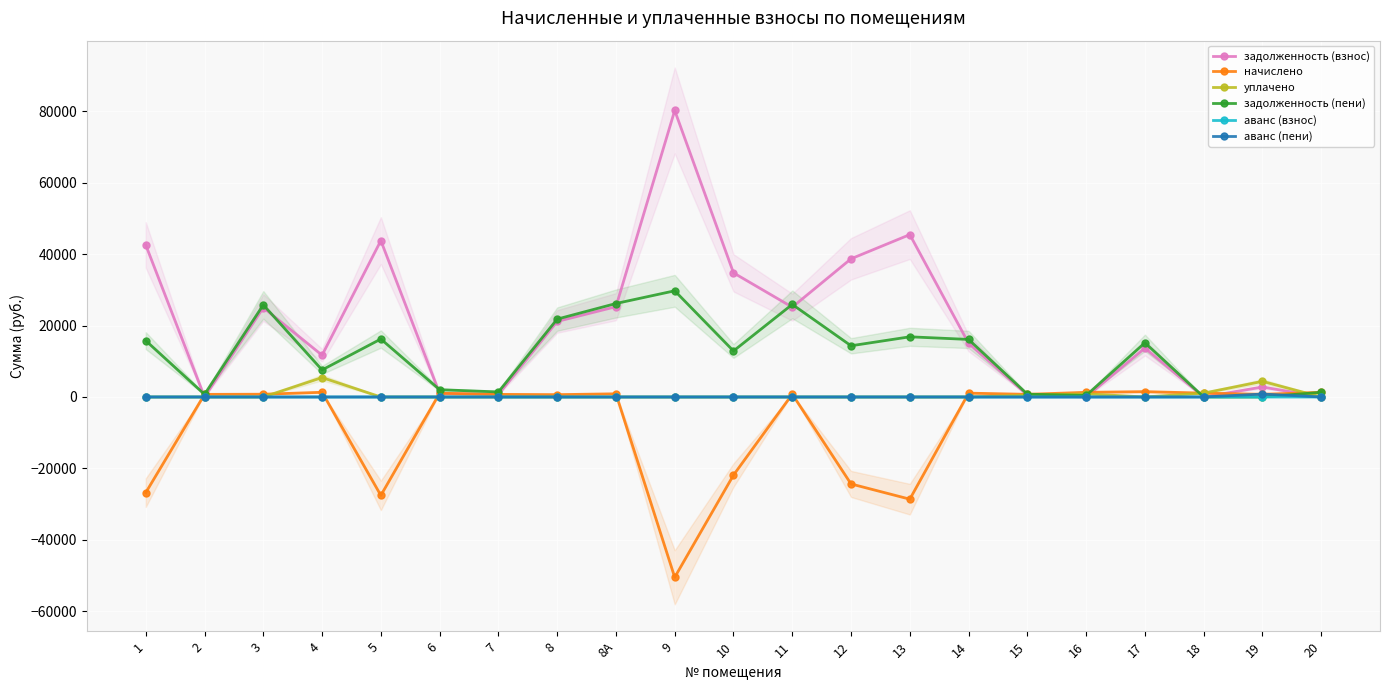

Where do уплачено and начислено first cross each other?

1 and 2